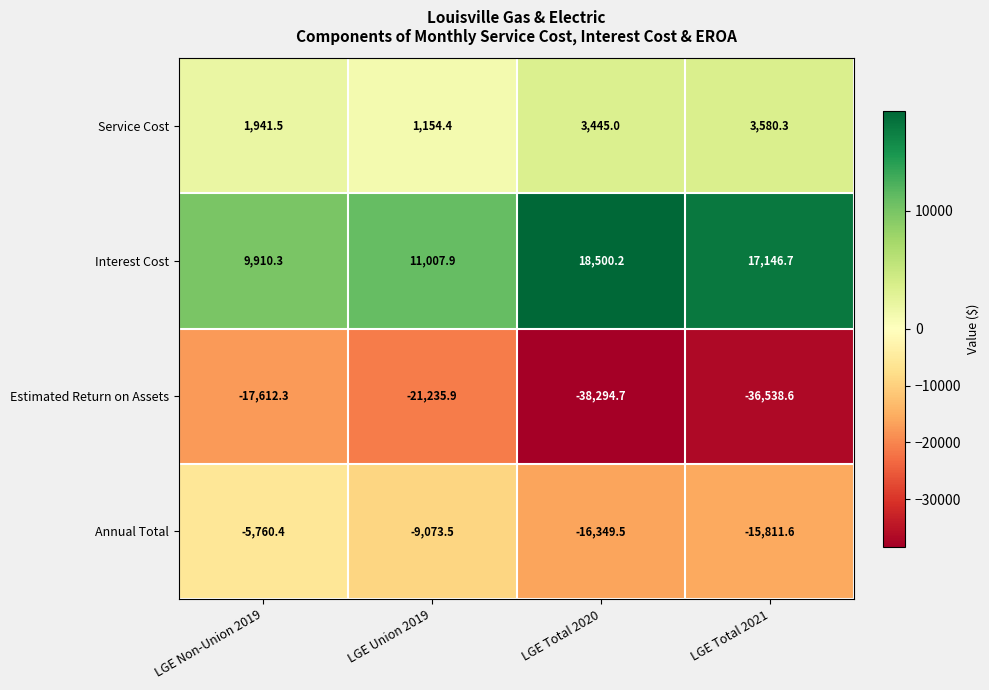

List the series in order of their peak value, highest first.

Interest Cost, Service Cost, Annual Total, Estimated Return on Assets